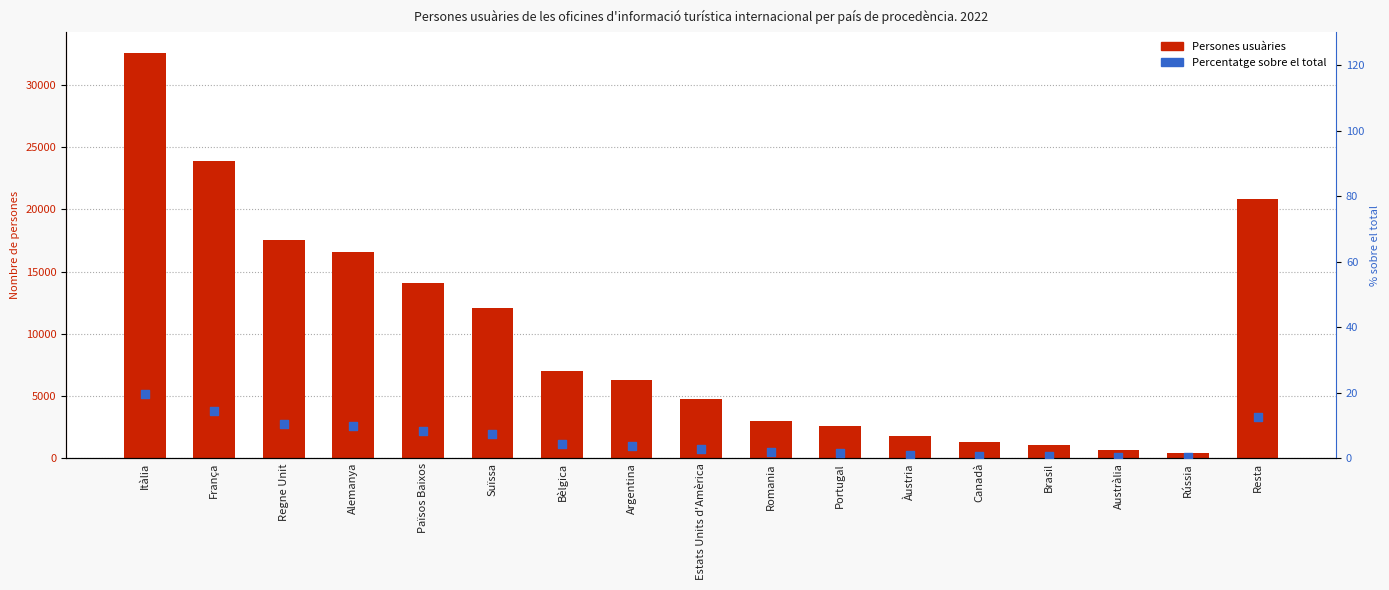

Is the value of Percentatge sobre el total at Itàlia greater than the value of Persones usuàries at Argentina?

No